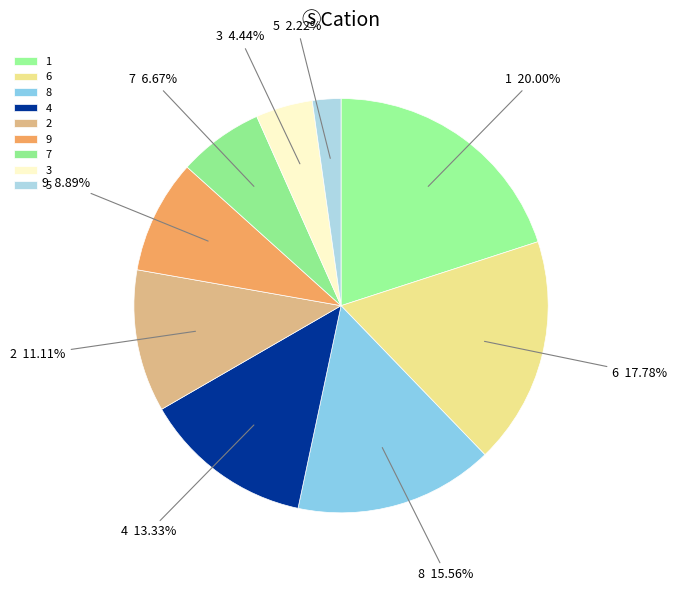

Does 8 account for over 50% of the chart?

No